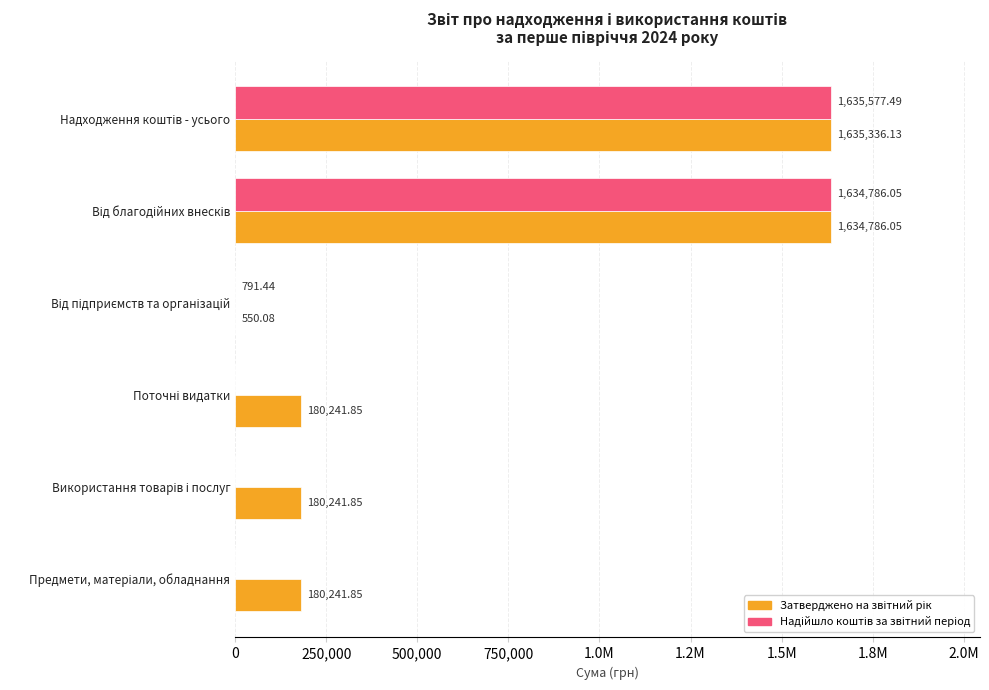

What is the maximum value for Затверджено на звітний рік?

1635336.1